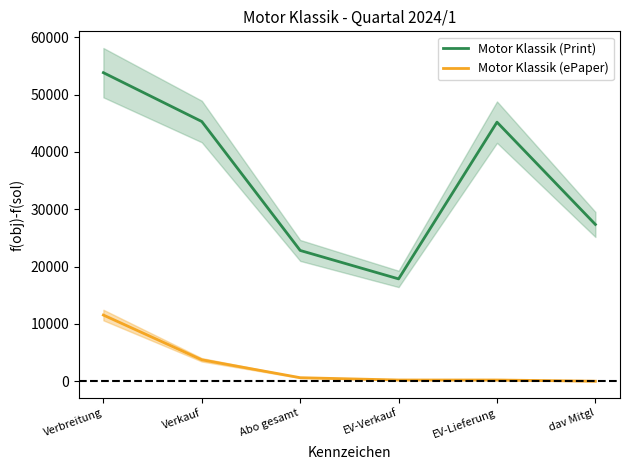

What is the value of the Motor Klassik (Print) point at the 5th from the left?

45190